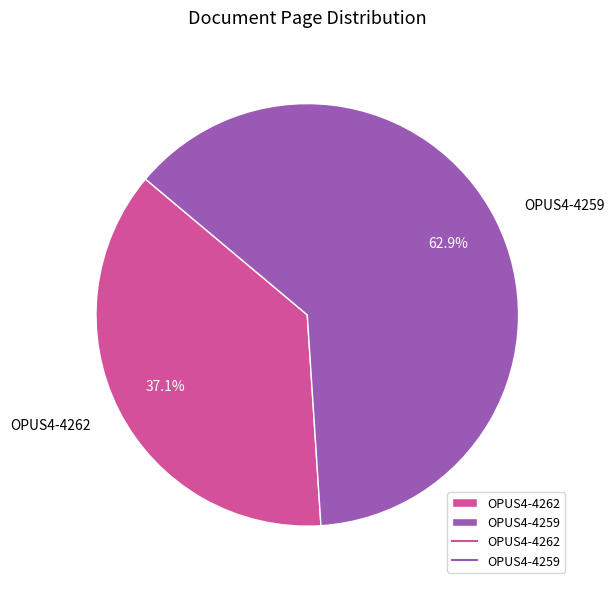

Which slice represents more than half of the pie?

OPUS4-4259